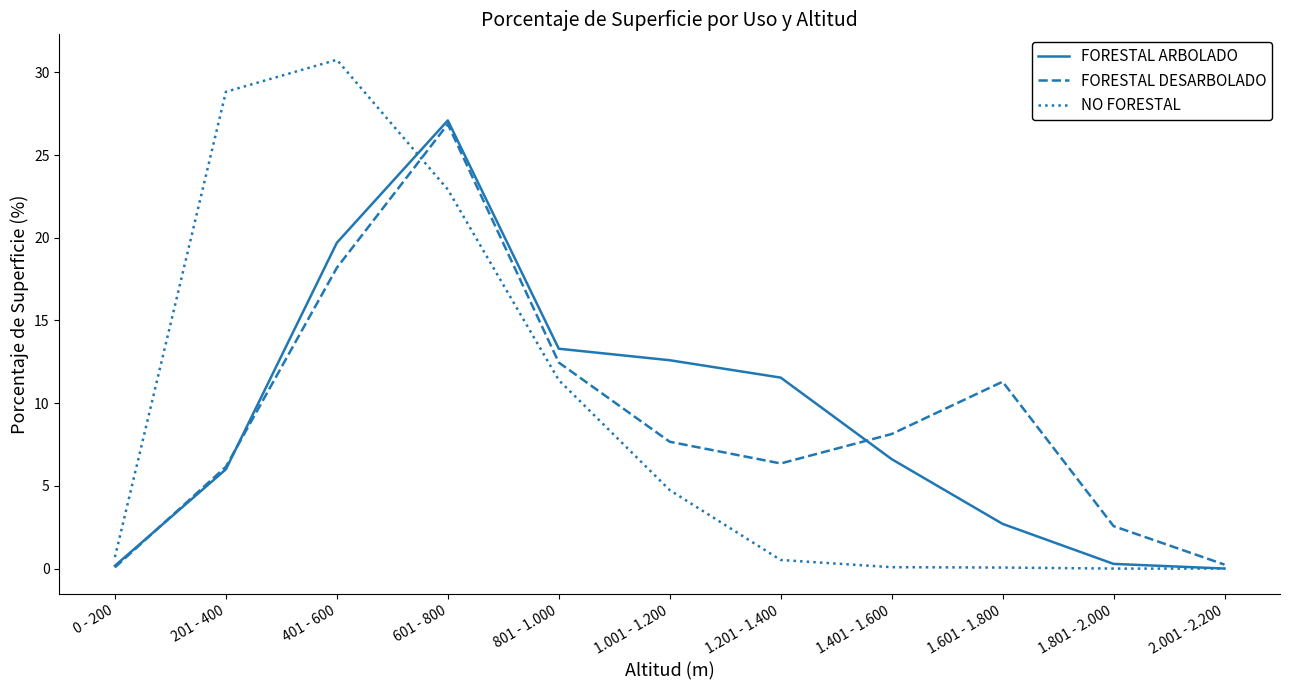

How many interior local peaks does the FORESTAL DESARBOLADO series have?

2